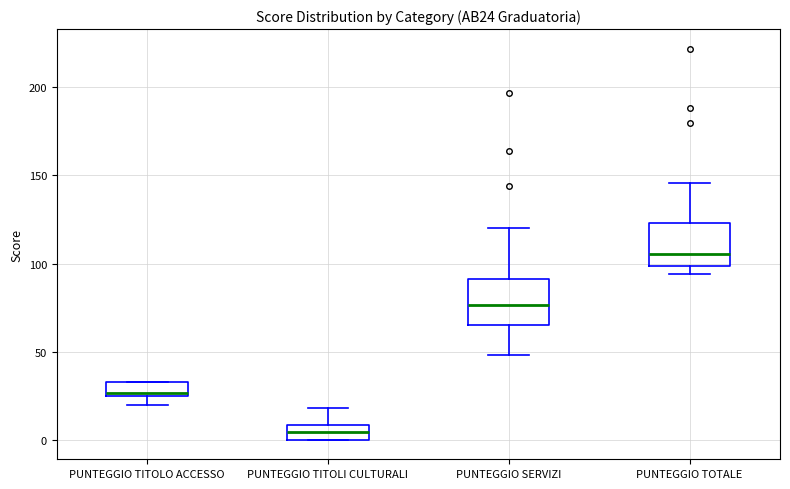

Reading left to right, transcribe this box plot: for each box, give where its median line is, the range the box spans, and where its two whiskers end, as read against the y-axis. The values are not printed on the chart, so give them approximately, as read against the axis.

PUNTEGGIO TITOLO ACCESSO: median 25 (just above the box's lower edge), box 25 to 35, whiskers 20 to 35
PUNTEGGIO TITOLI CULTURALI: median 5, box 0 to 10, whiskers 0 to 20
PUNTEGGIO SERVIZI: median 75, box 65 to 90, whiskers 50 to 120
PUNTEGGIO TOTALE: median 105, box 100 to 125, whiskers 95 to 145